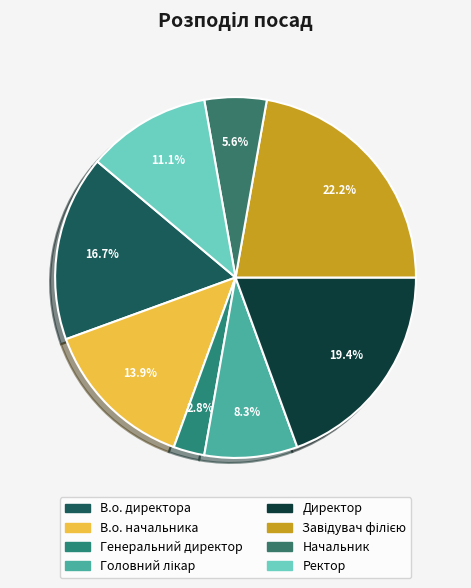

Count the number of slices in the pie.

8